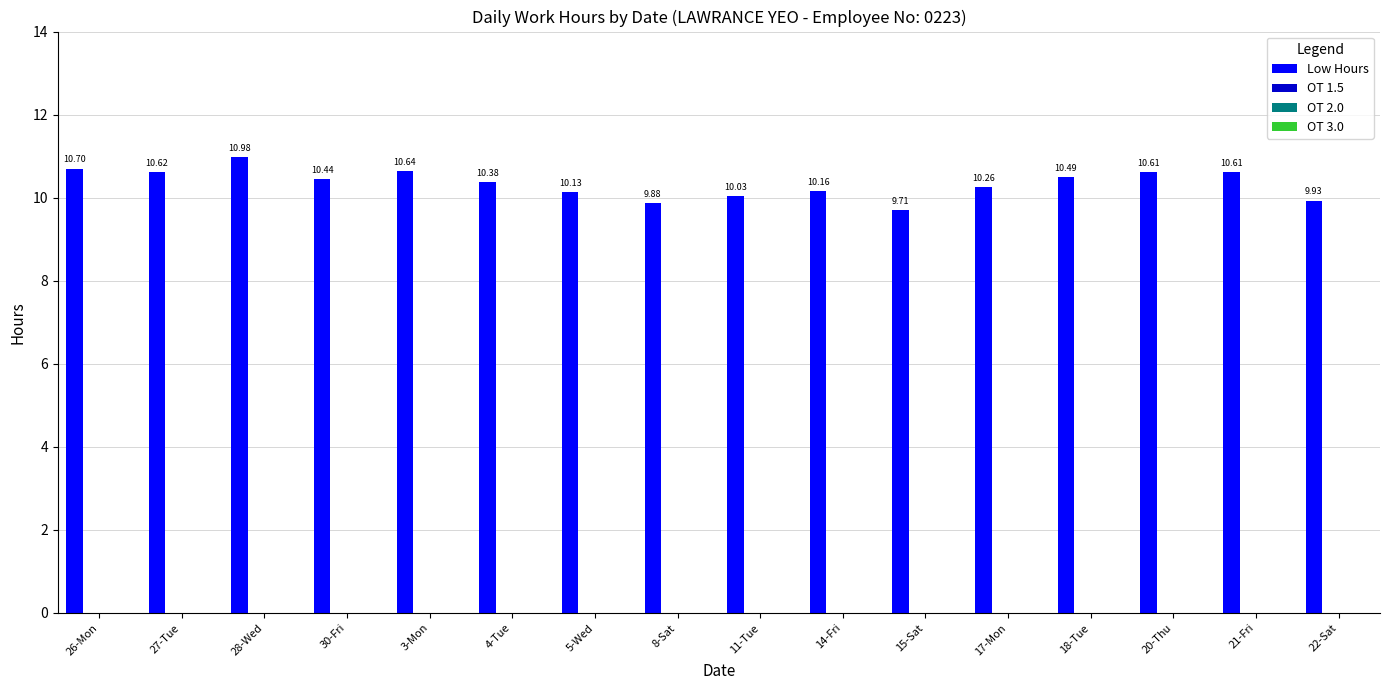

What is the average value?

10.3